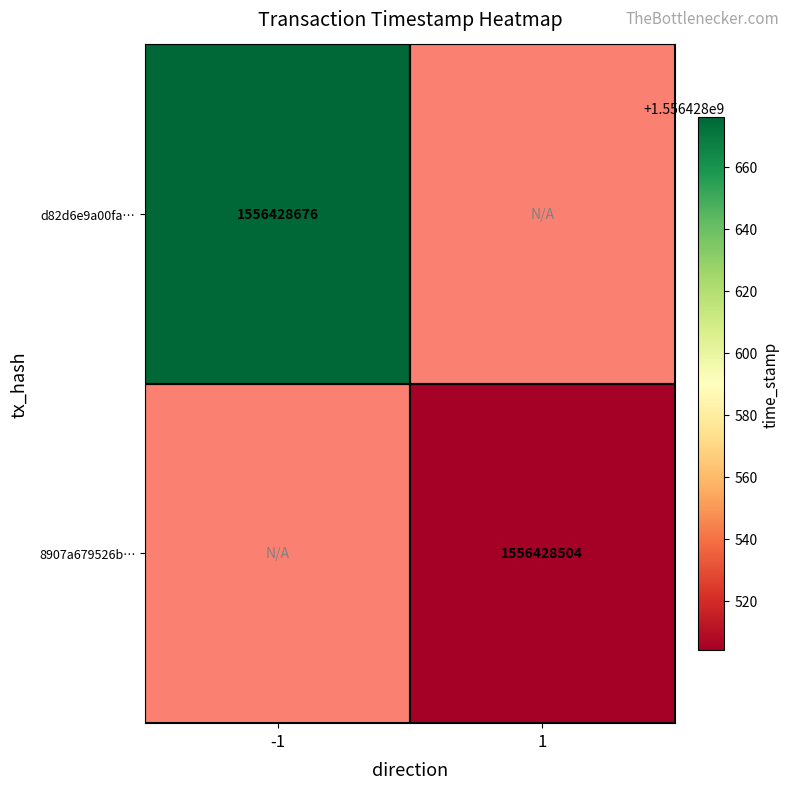

Reading right to left, transcribe all the data shown in this chart.

d82d6e9a00fa8d6aabc40cd276a85421f7644a2: 1556428676	-1
8907a679526bee782b0180d1006050715a6776b: 1556428504	1